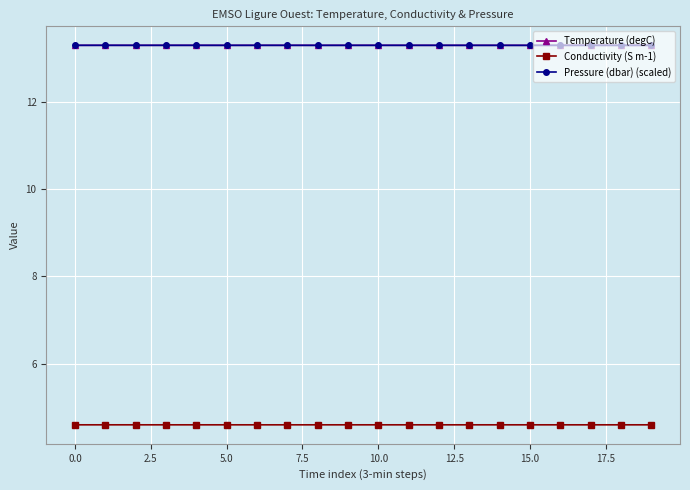

True or false: Temperature (degC) and Conductivity (S m-1) cross at least once.

False